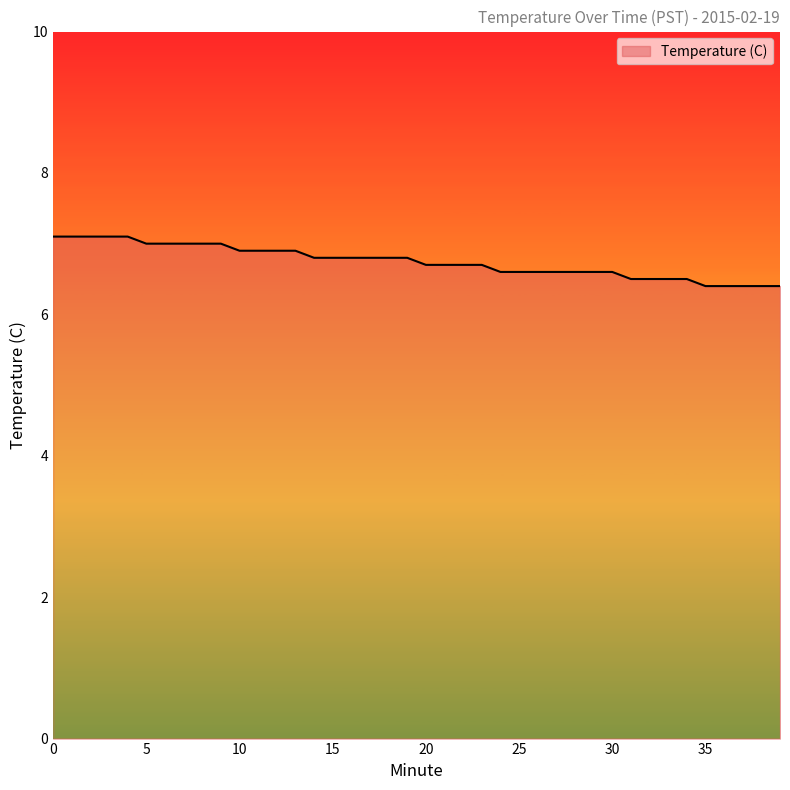

What is the greatest value displayed?

7.1